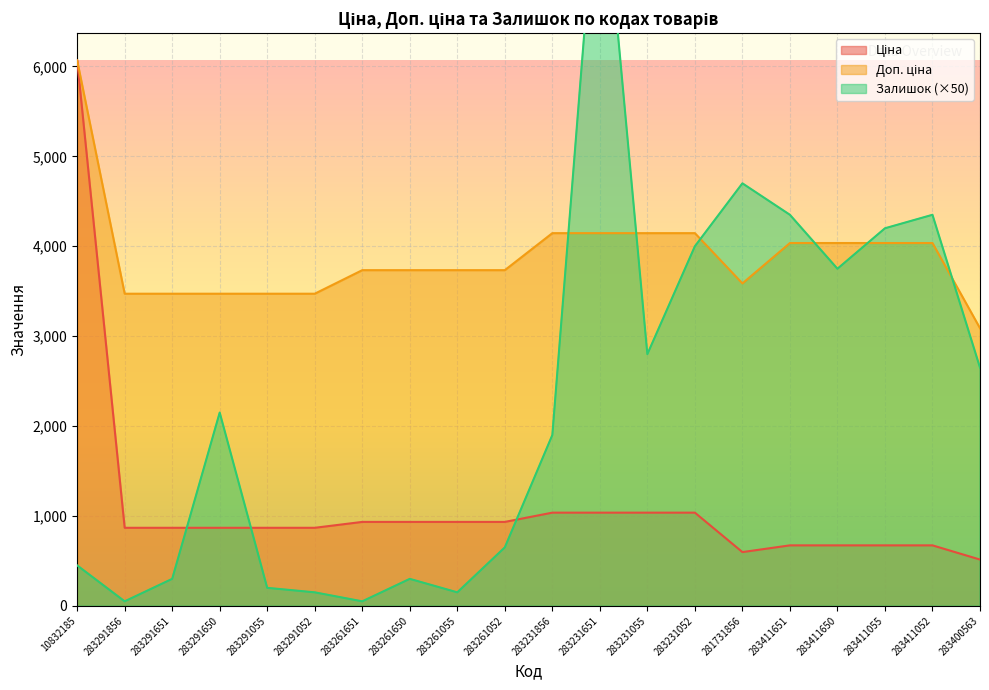

How many times do Ціна and Залишок cross each other?

3